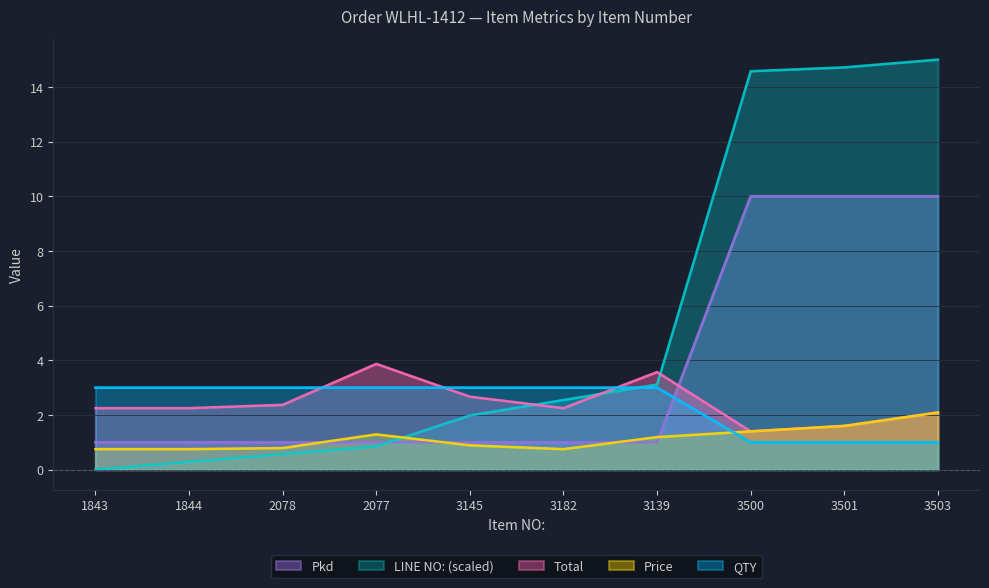

What position from the right is 2077?

7